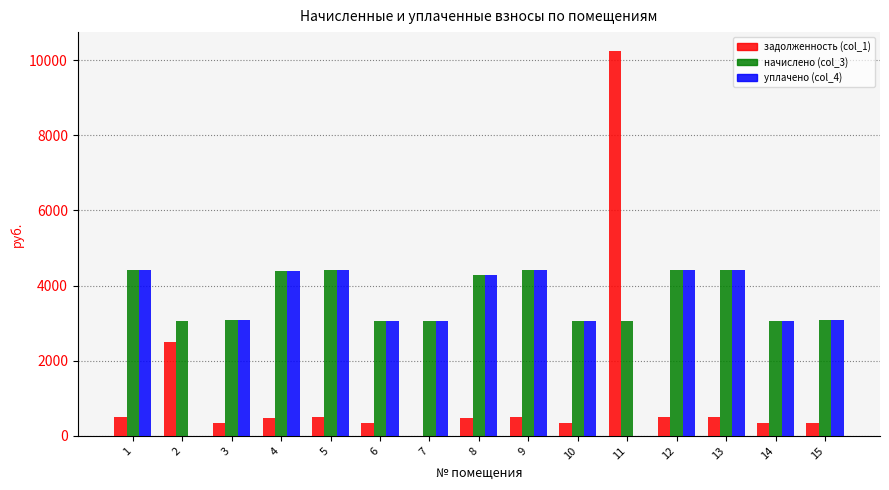

What is the maximum value shown in the chart?

10233.3